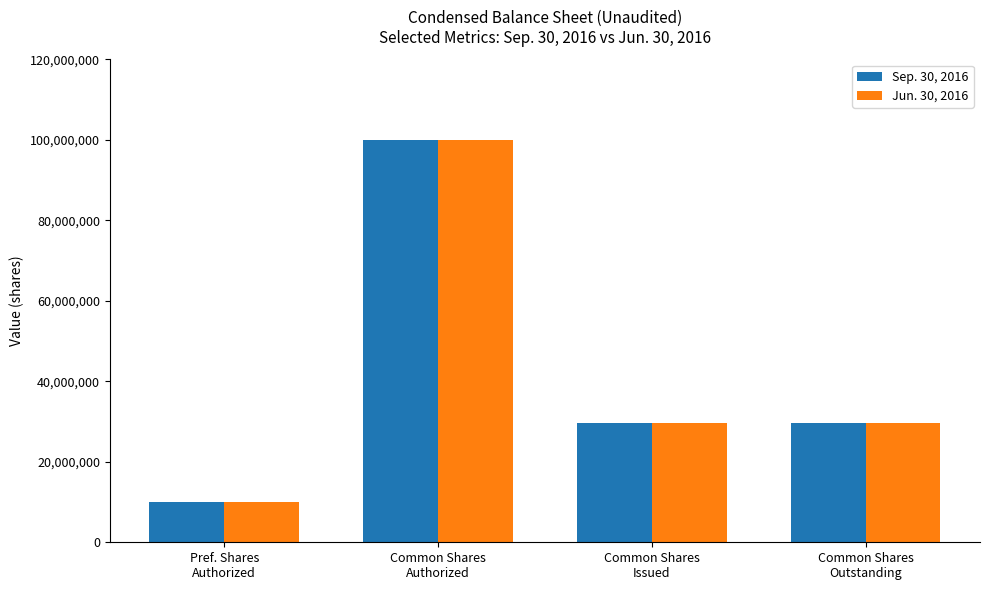

Is it true that Jun. 30, 2016 equals 29527000 at Common Shares
Issued?

True